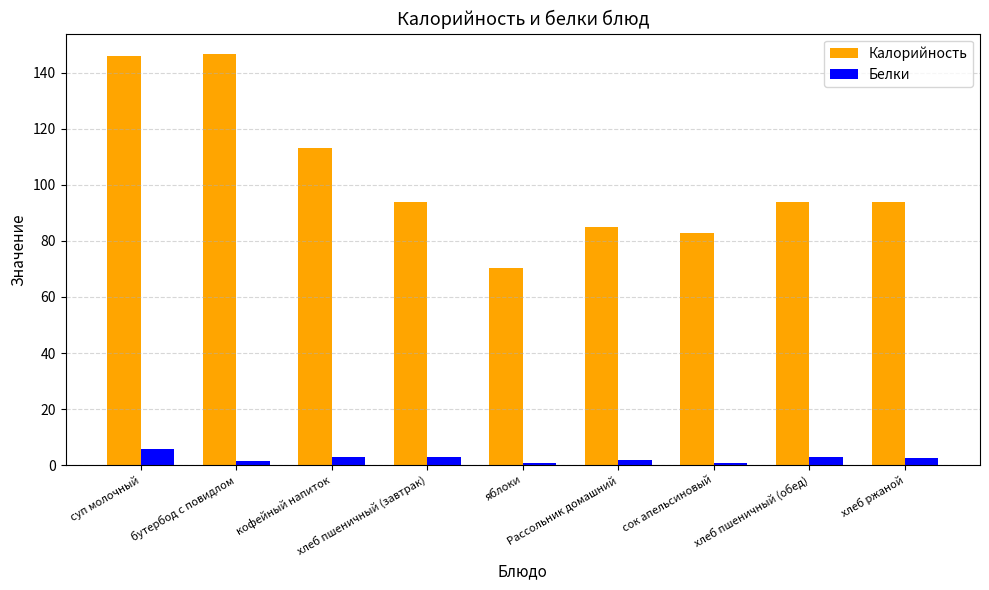

Rank the series by their maximum value, from highest to lowest.

Калорийность, Белки